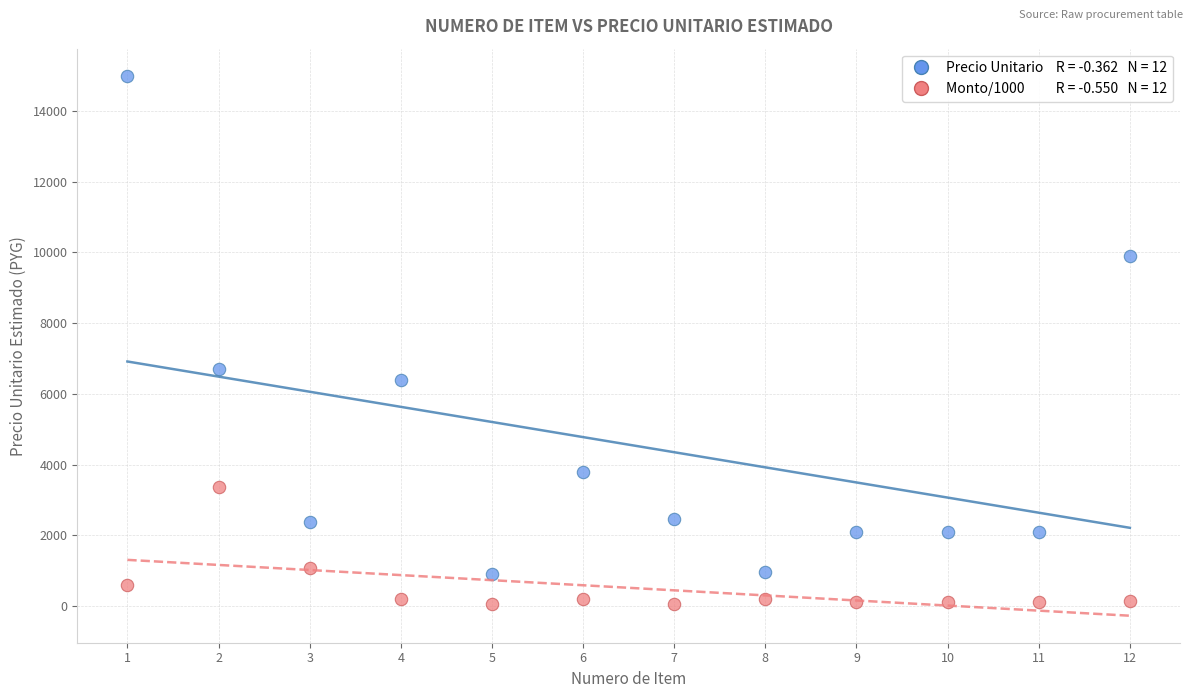

Across all series, what Y value is closest to 7522?

6700.0